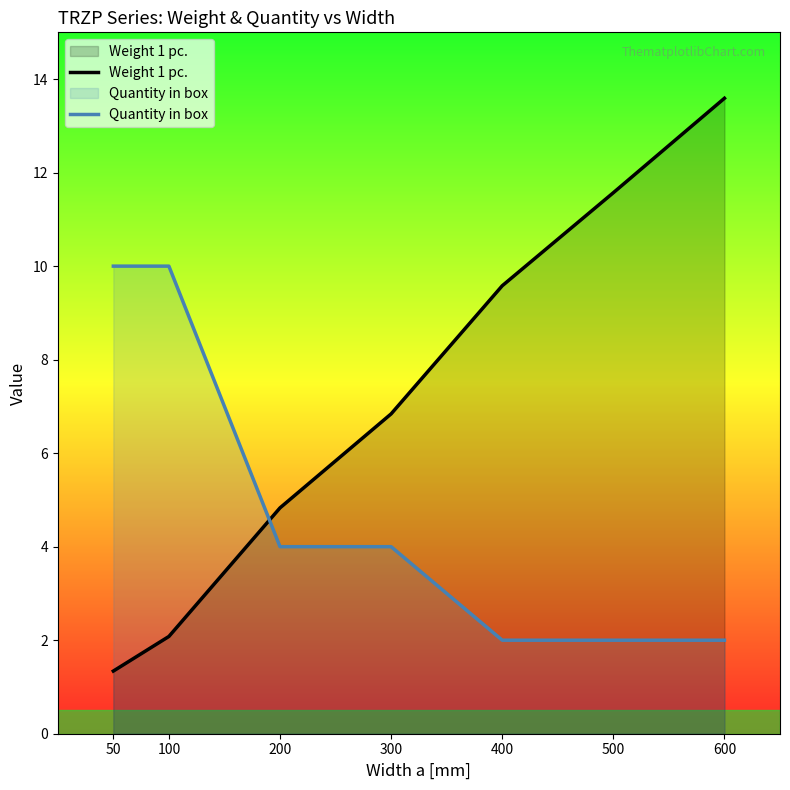

Reading right to left, what are all the values shown in this chart?

Weight 1 pc.: 600=13.6	500=11.6	400=9.6	300=6.8	200=4.8	100=2.1	50=1.3
Quantity in box: 600=2.0	500=2.0	400=2.0	300=4.0	200=4.0	100=10.0	50=10.0